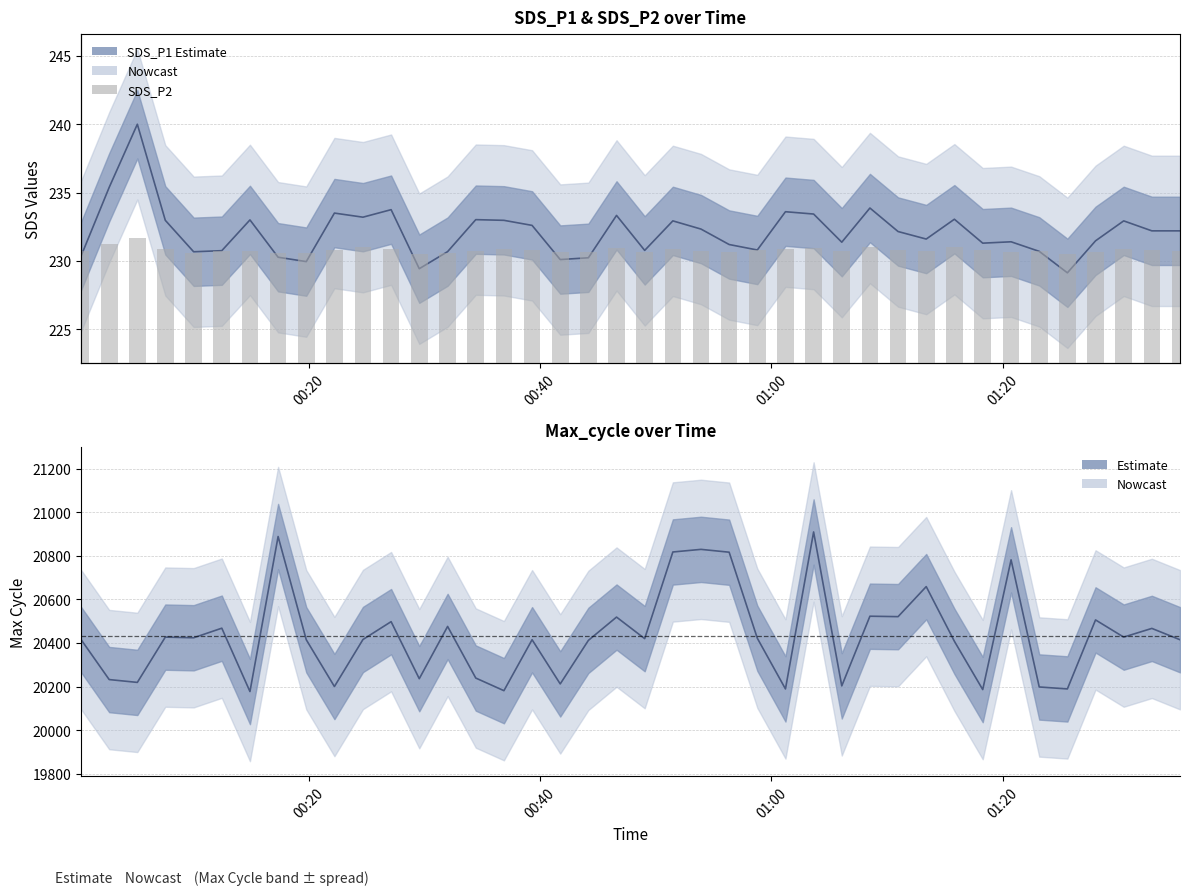

Which series has the widest spread of values?

Max_cycle